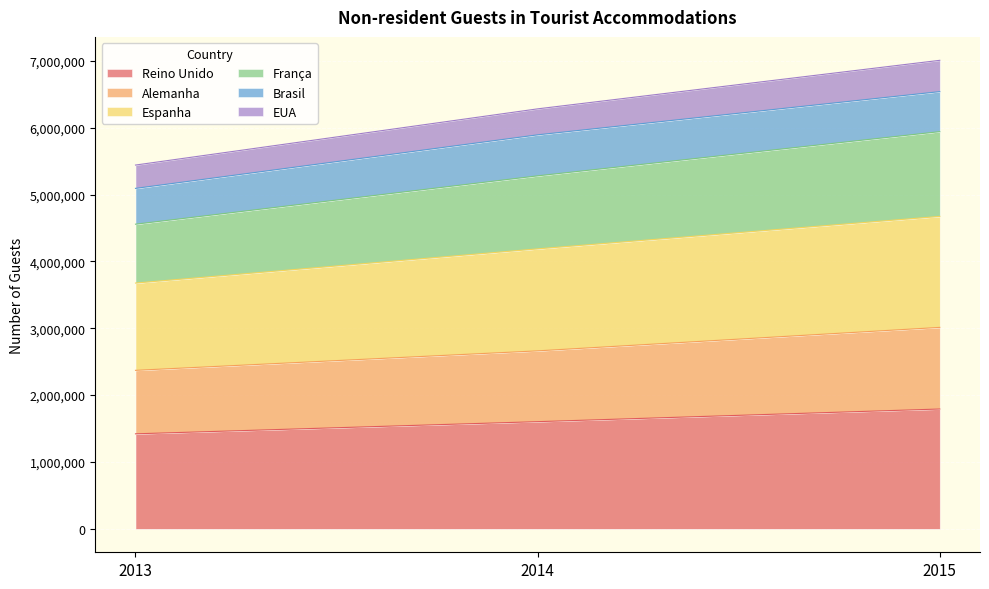

What is the total value across all series at 2015?

7007860